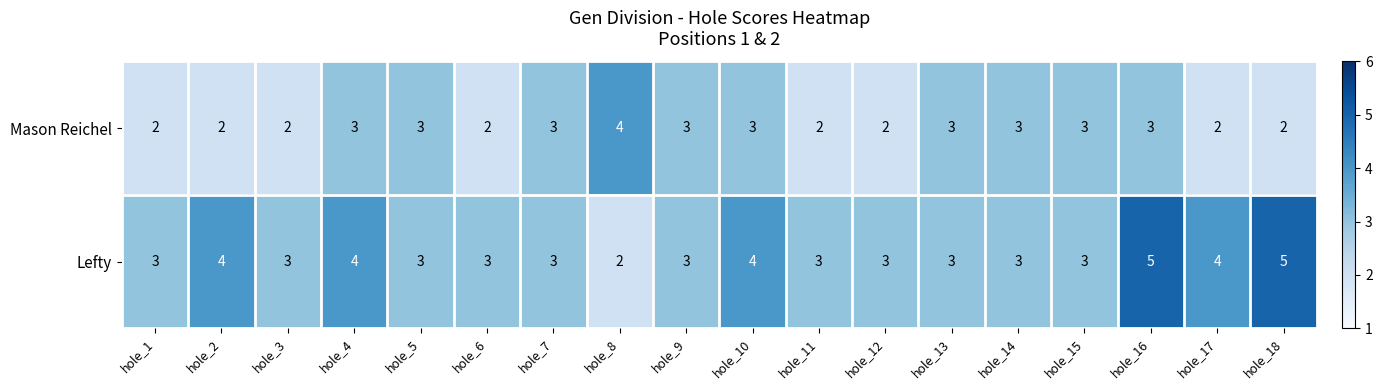

How many data points in Lefty are less than 3?

1